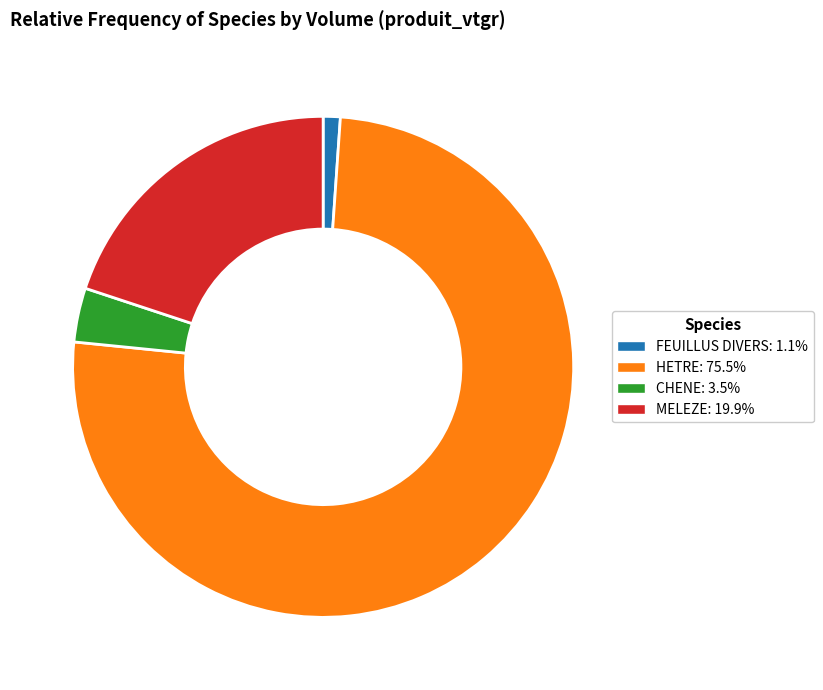

Approximately how many times larger is the value at MELEZE: 19.9% compared to HETRE: 75.5%?

0.3